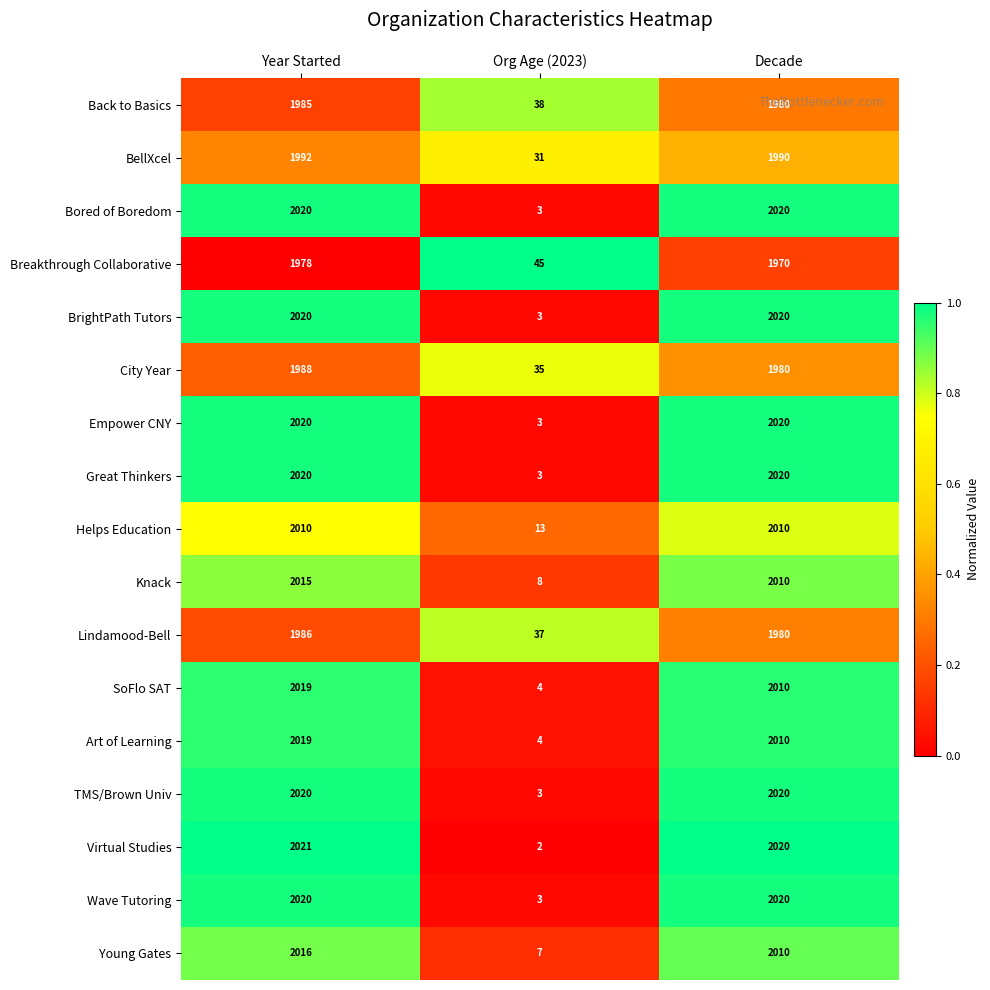

What is the sum of the City Year values at Org Age (2023) and Year Started?

2023